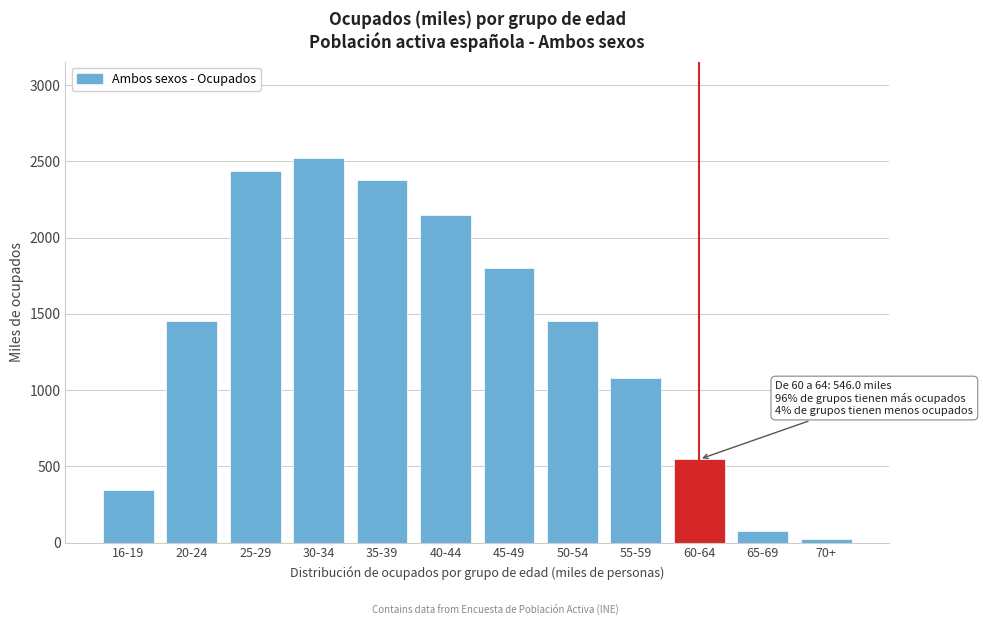

What is the average value?

1354.8